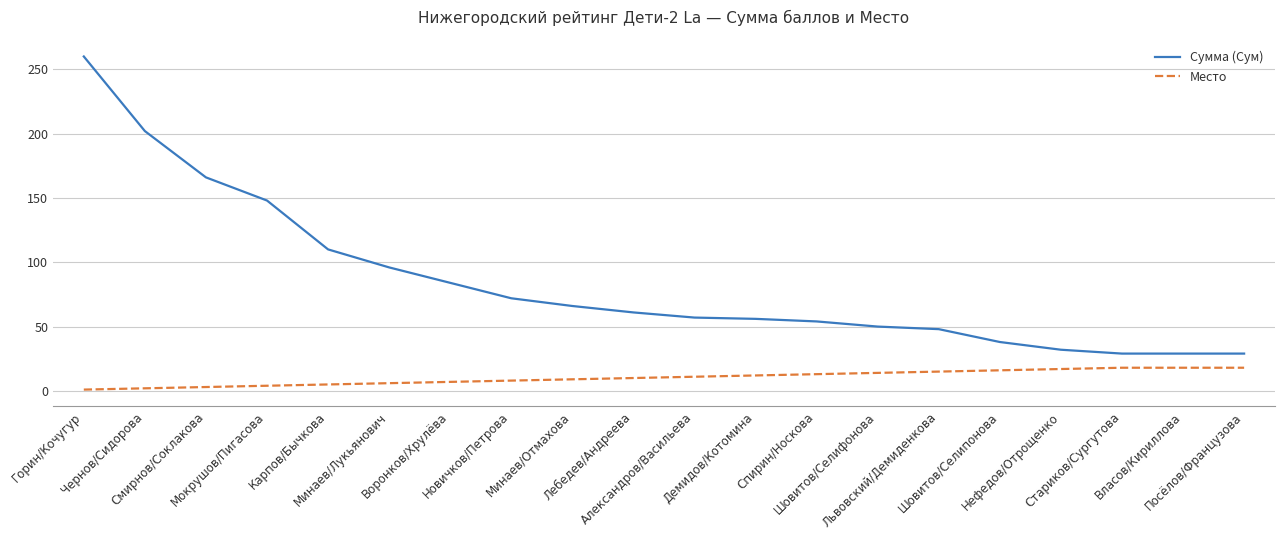

Which series has the widest spread of values?

Сумма (Сум)